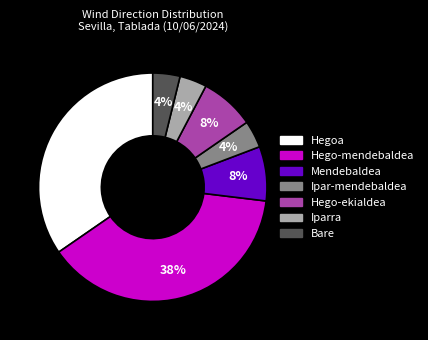

Which has a higher value, Iparra or Hego-ekialdea?

Hego-ekialdea